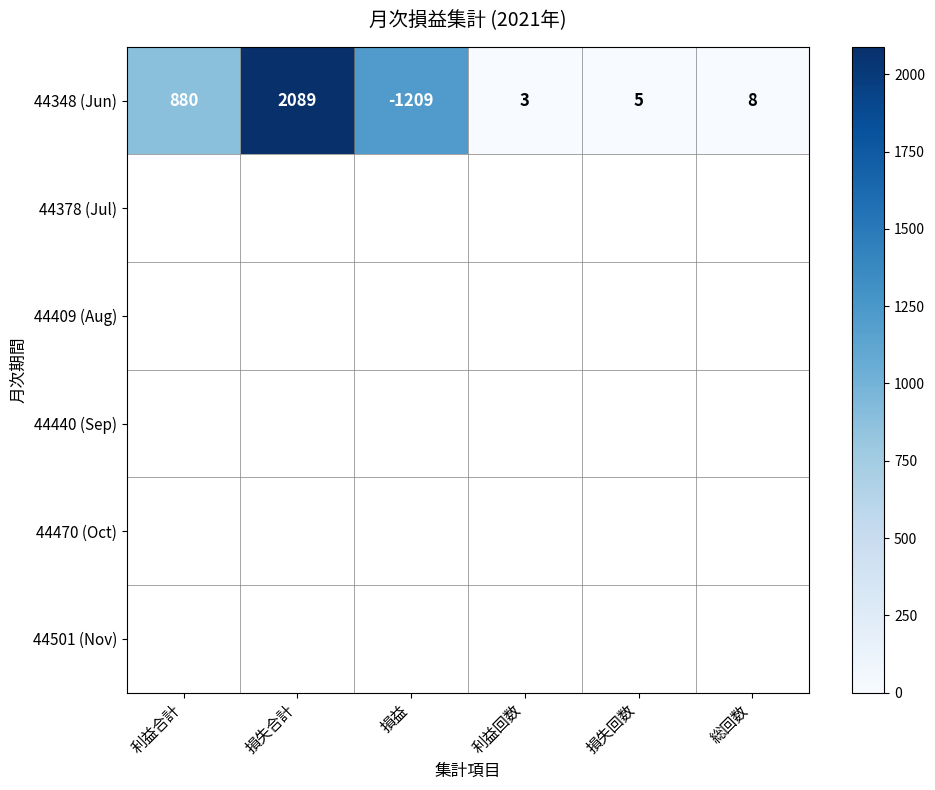

At how many categories does at least one series exceed 822?

3